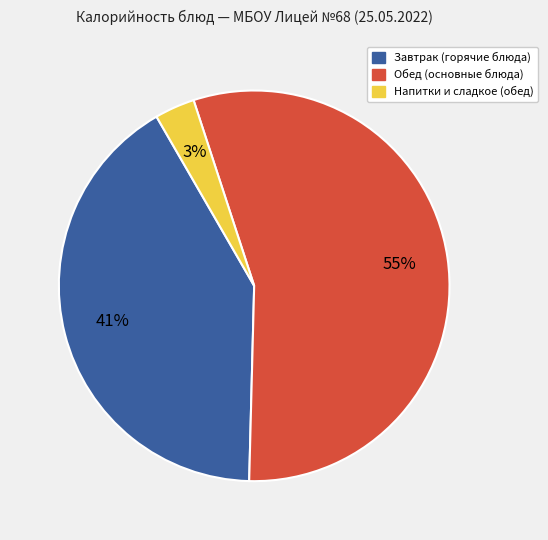

Does any single category account for the majority?

Yes